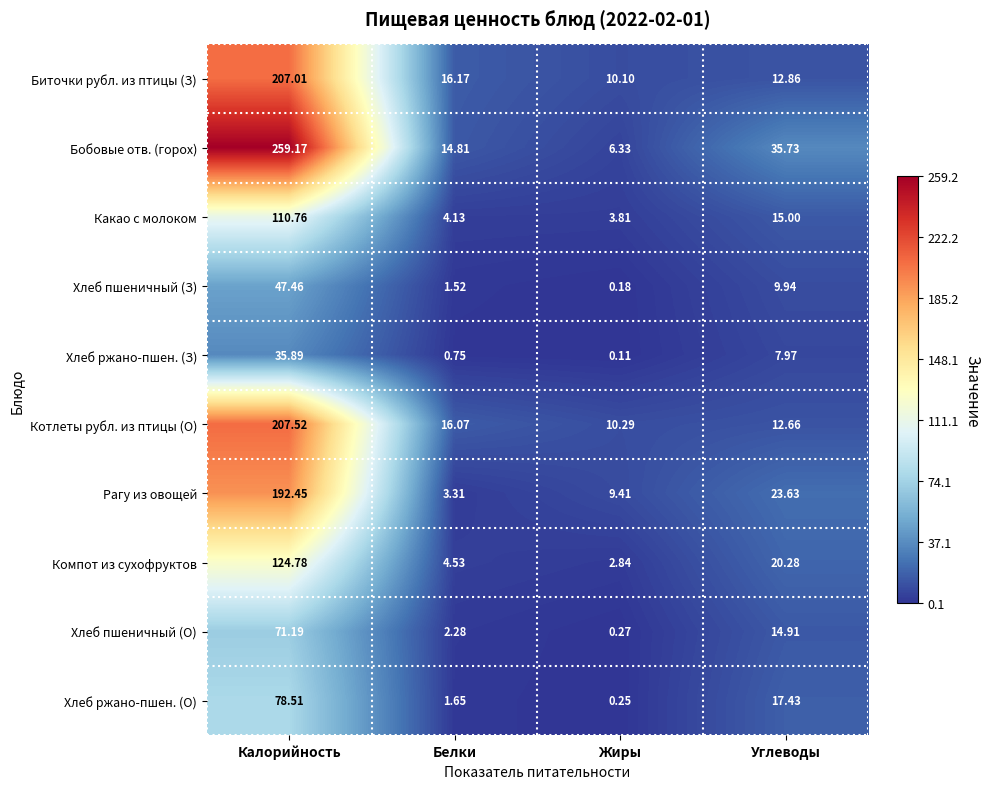

What is the difference between the highest and lowest values at Калорийность?

223.3